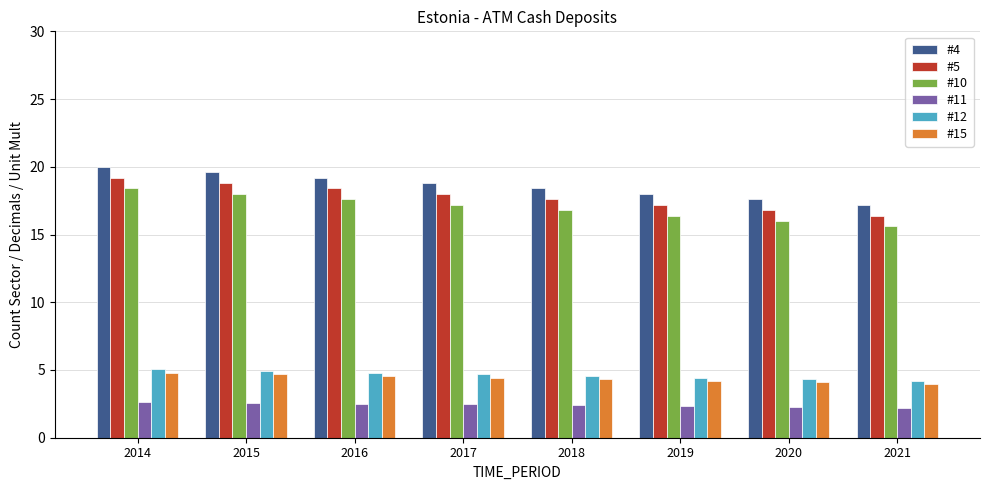

Is it true that #5 equals 16.8 at 2020?

True